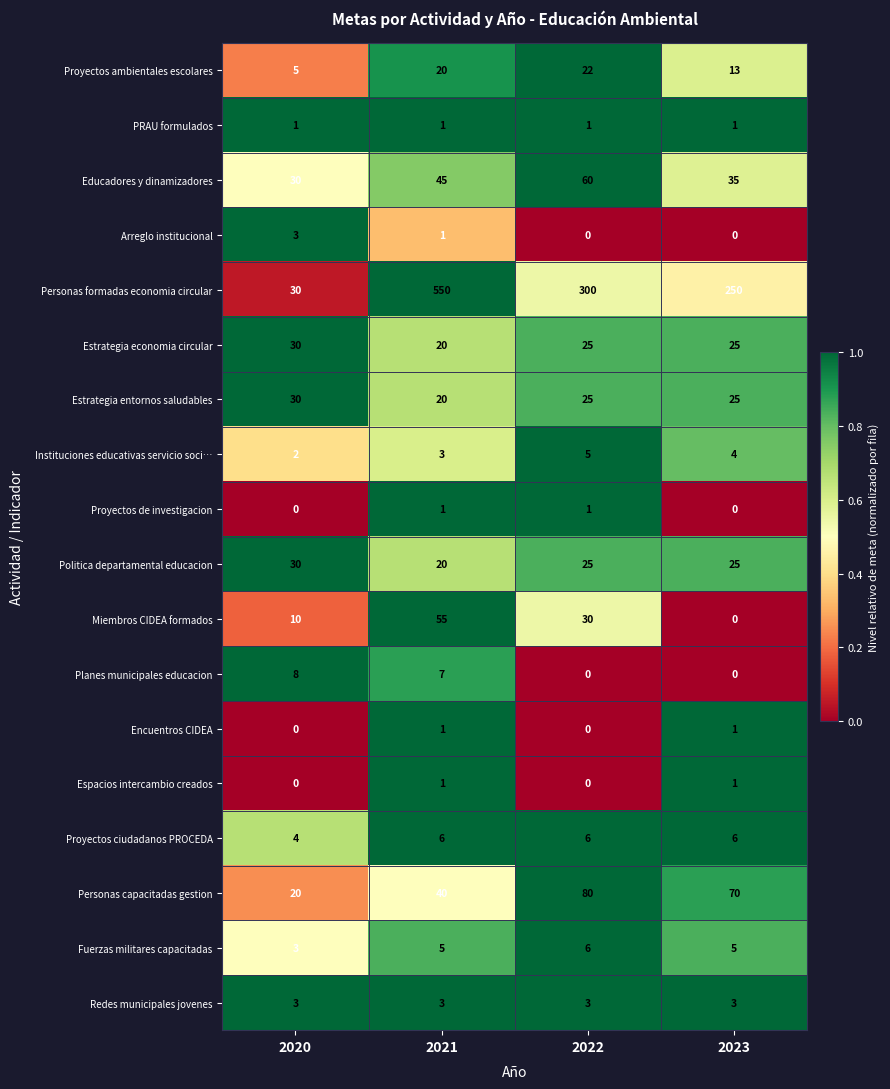

What is the lowest value of the Proyectos ambientales escolares series?

5